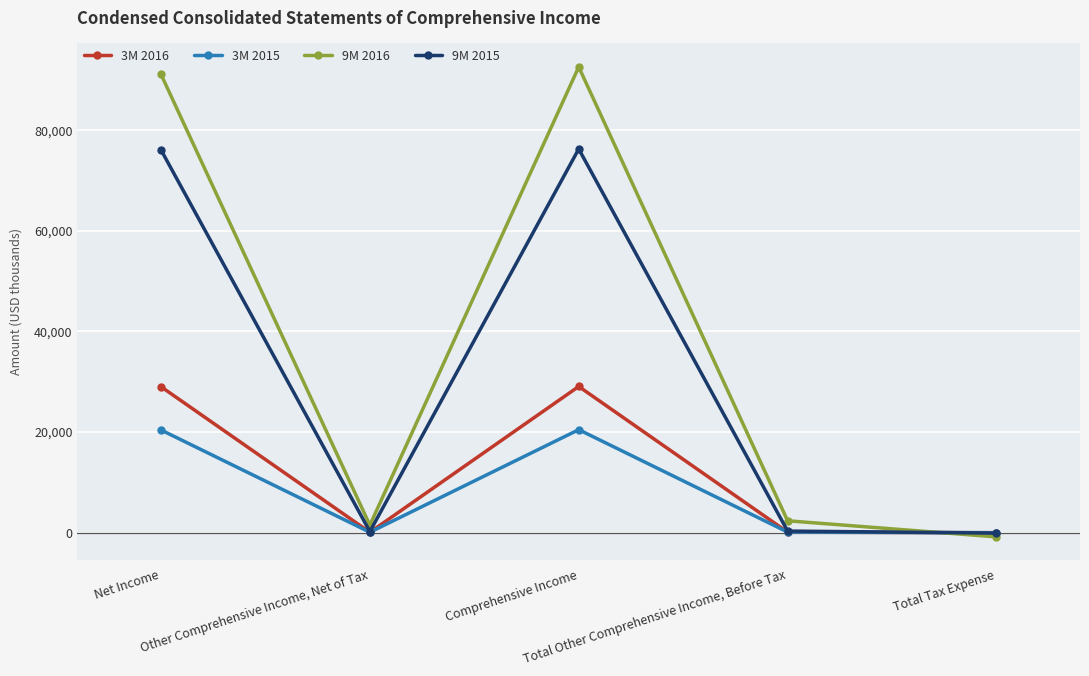

Which series has the largest total across all categories?

9M 2016